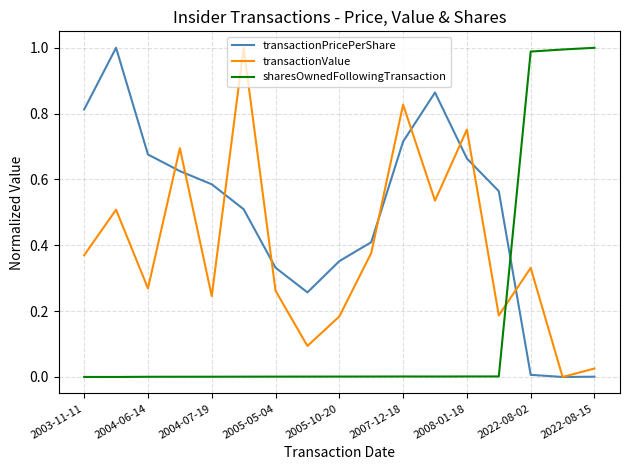

Rank the series by their average value, from highest to lowest.

transactionPricePerShare, transactionValue, sharesOwnedFollowingTransaction